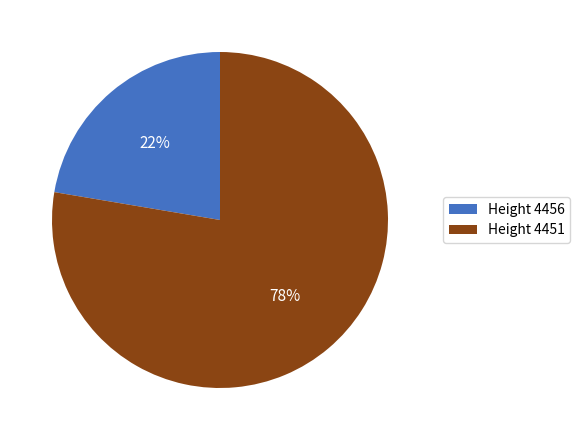

Which category accounts for the majority?

Height 4451